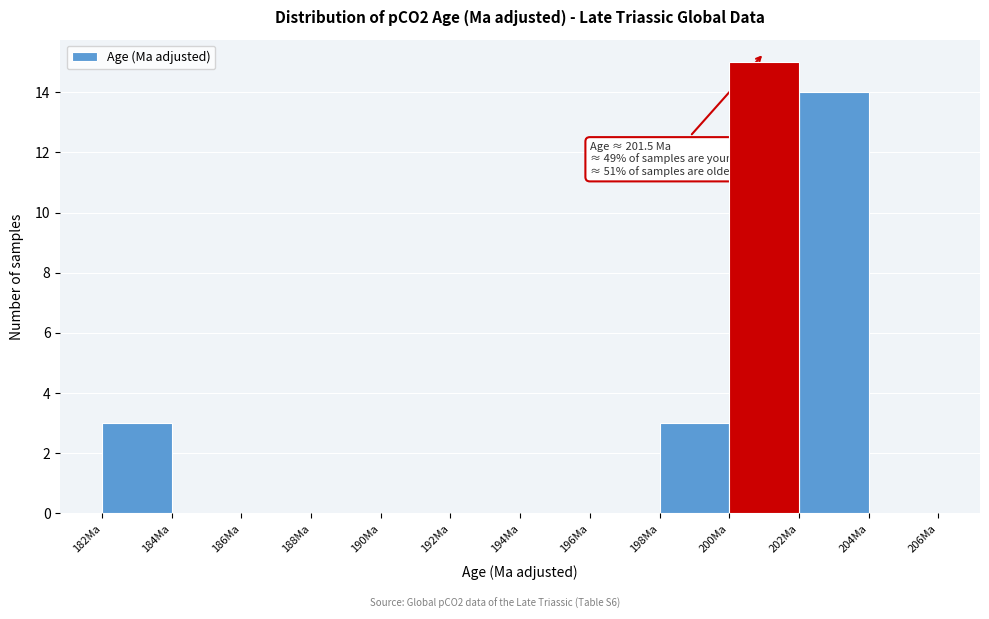

Which range on the x-axis has the tallest bar?

200 to 202